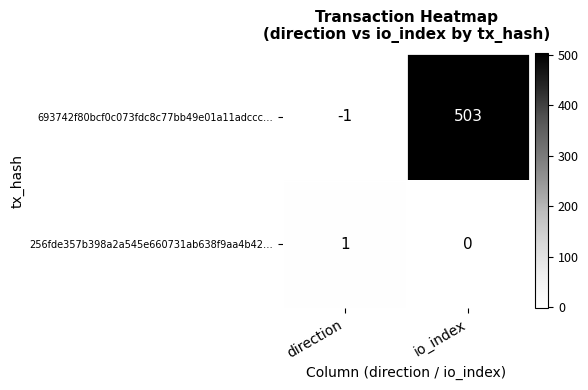

How many categories are shown in the chart?

2